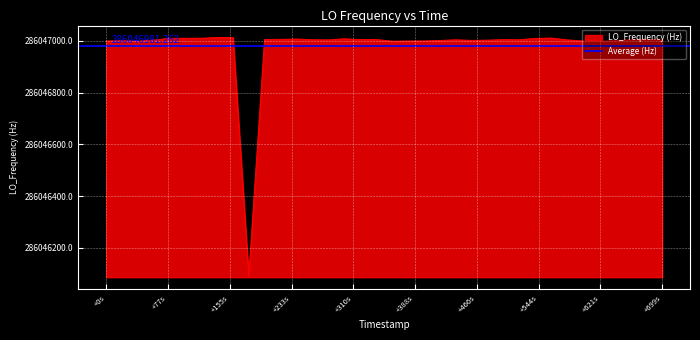

What is the minimum value shown in the chart?

286046092.0